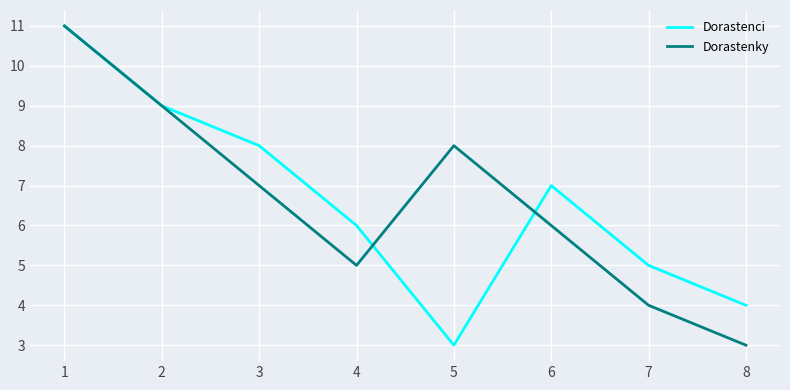

In Dorastenky, how many points are higher than both neighbors (excluding endpoints)?

1